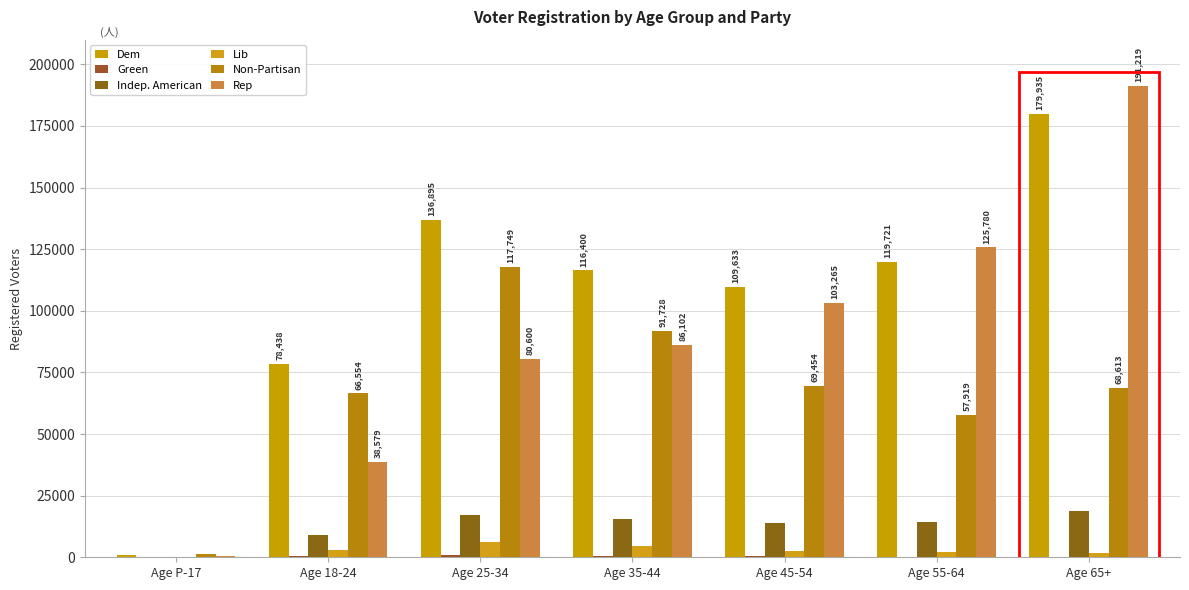

What is the average value of the Indep. American series?

12710